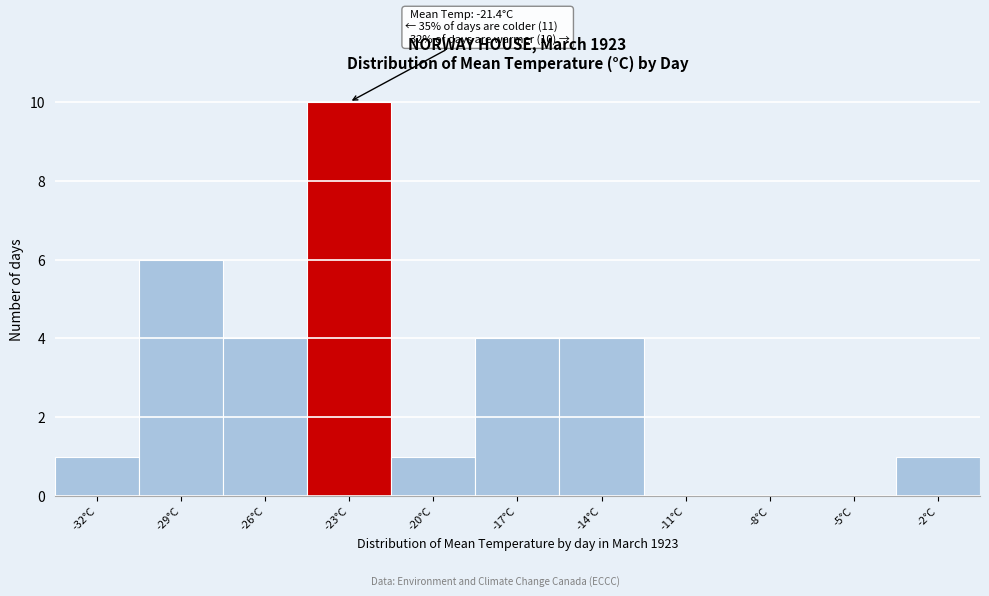

Reading left to right, extract all data points from this chart.

-32°C=1	-29°C=6	-26°C=4	-23°C=10	-20°C=1	-17°C=4	-14°C=4	-11°C=0	-8°C=0	-5°C=0	-2°C=1